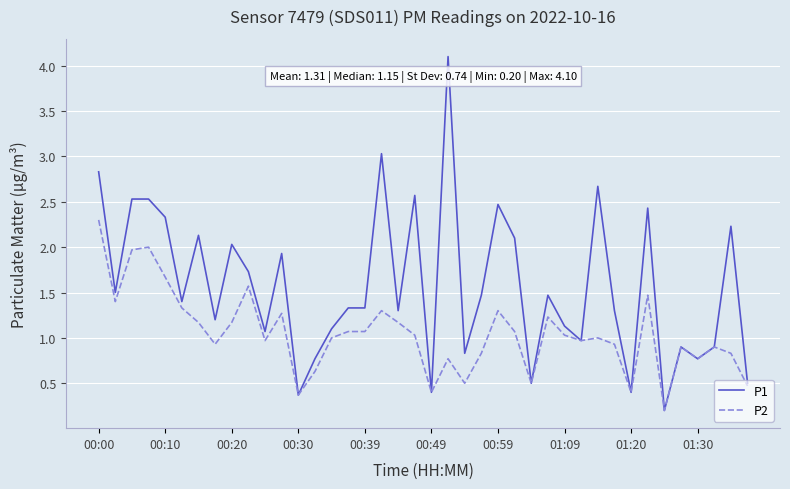

What is the minimum value for P2?

0.2